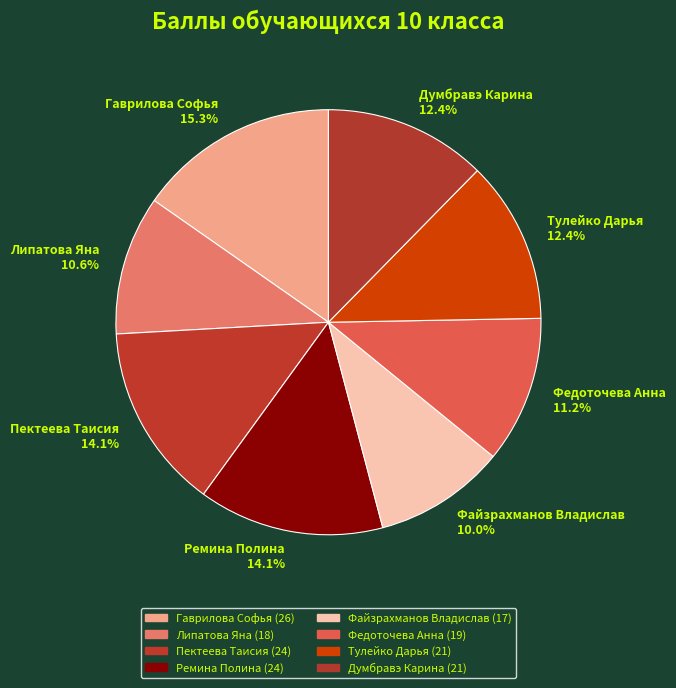

To the nearest percent, what is the difference between the largest and smallest slice percentages?

5%